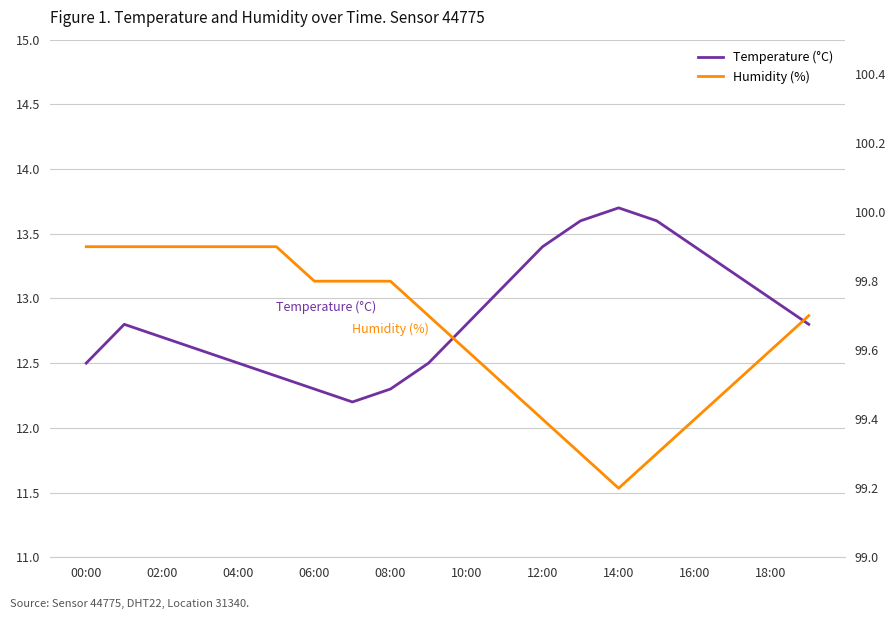

At which category does Humidity (%) reach its first local valley?

14:00